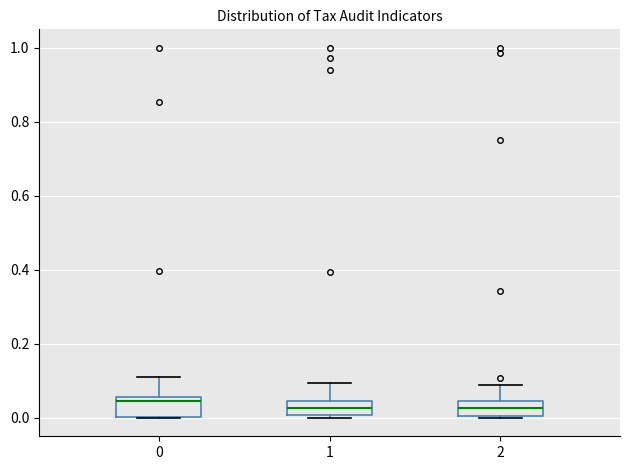

Where does the upper whisker of the box at x = 0 end on the y-axis? The values are not printed on the chart, so give them approximately, as read against the axis.

0.10